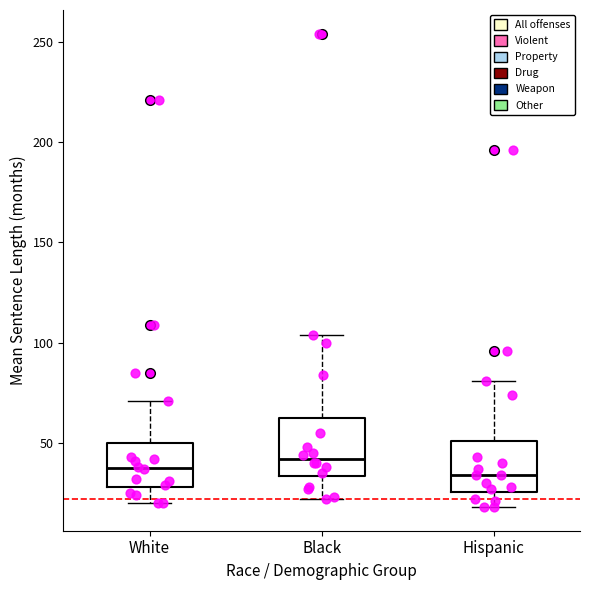

Reading left to right, transcribe this box plot: for each box, give where its median line is, the range the box spans, and where its two whiskers end, as read against the y-axis. The values are not printed on the chart, so give them approximately, as read against the axis.

White: median 40, box 30 to 50, whiskers 20 to 70
Black: median 40, box 35 to 60, whiskers 20 to 105
Hispanic: median 35, box 25 to 50, whiskers 20 to 80